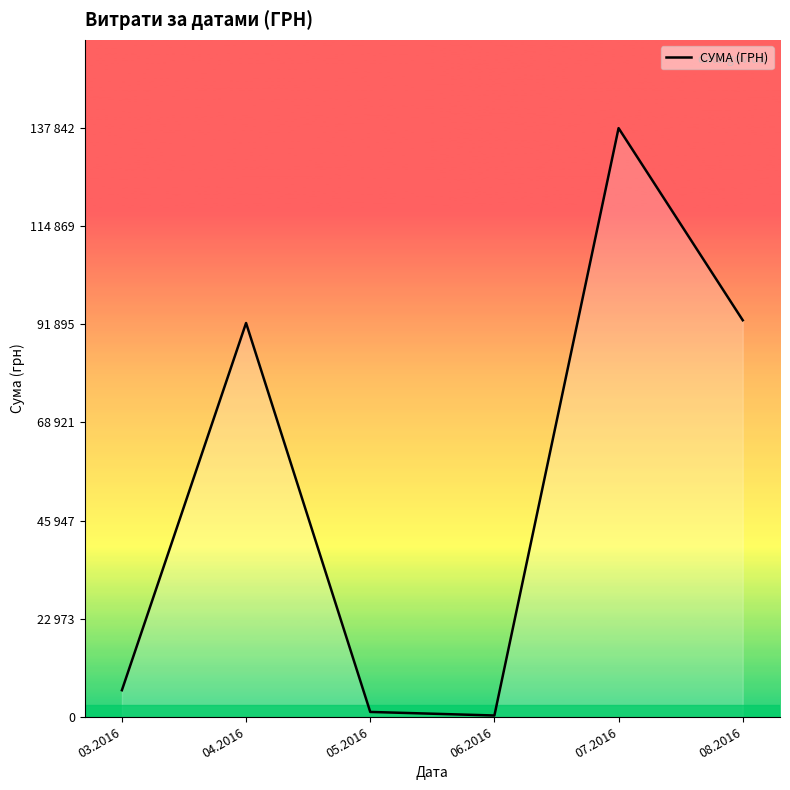

Is this an area chart (filled region under the line)?

Yes